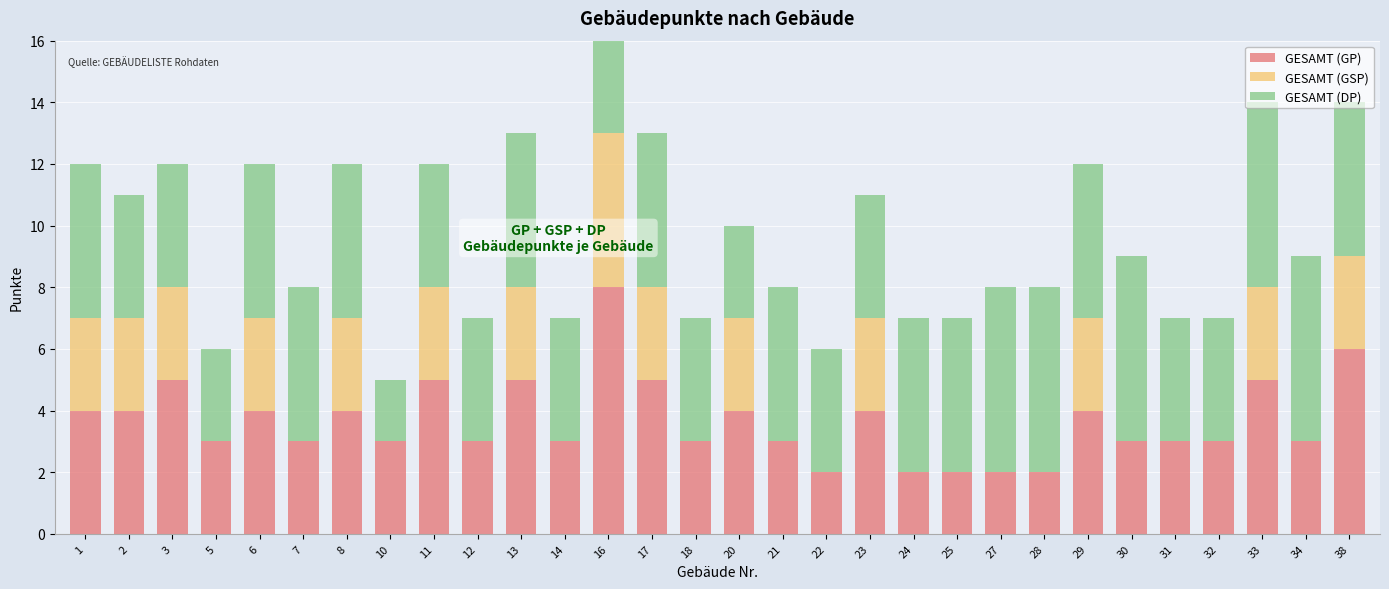

How many bars are there in total?

90